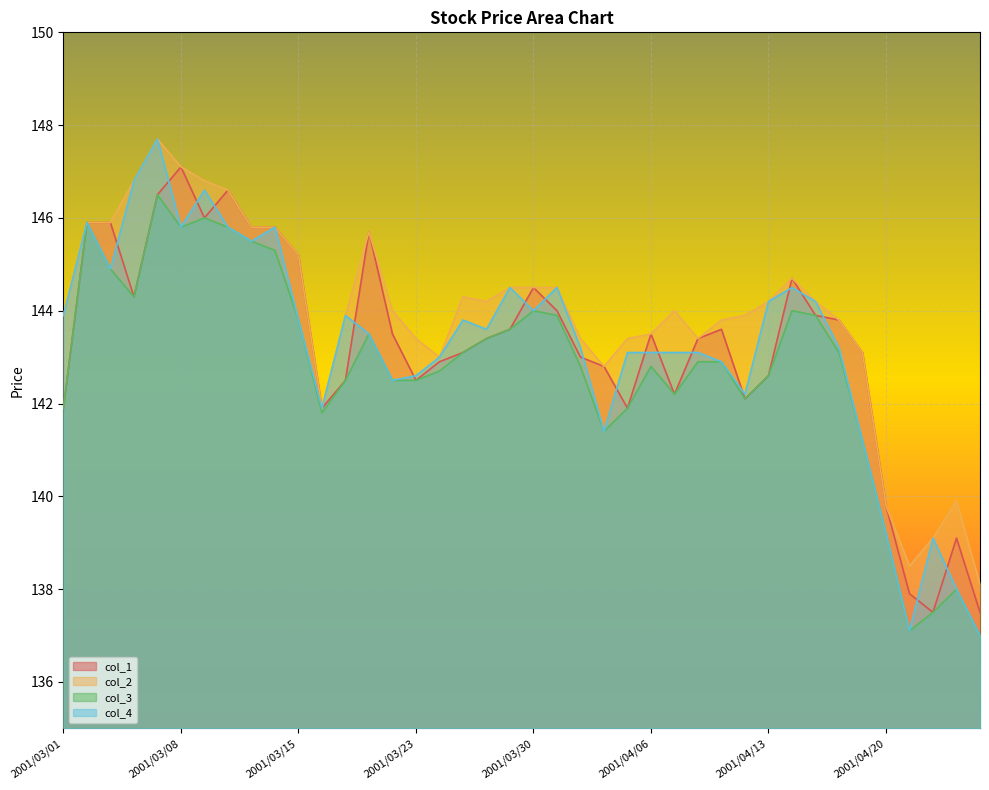

How many categories are shown in the chart?

40